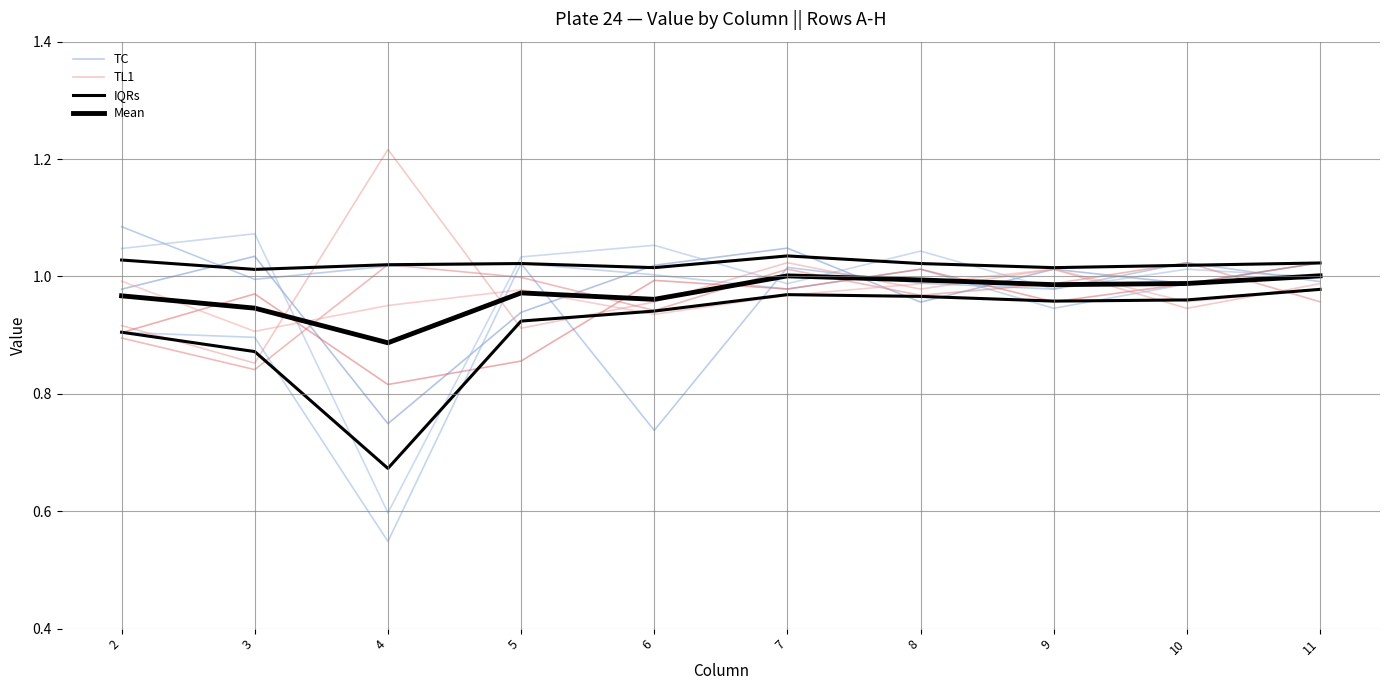

Between which two adjacent categories do TC and IQRs first intersect?

2 and 3